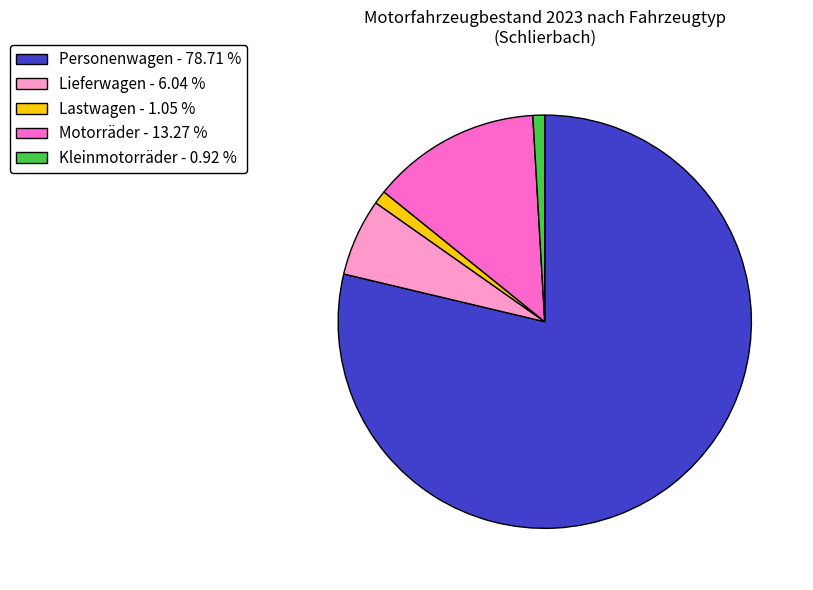

Is the sum of Lieferwagen - 6.04 % and Motorräder - 13.27 % greater than half?

No